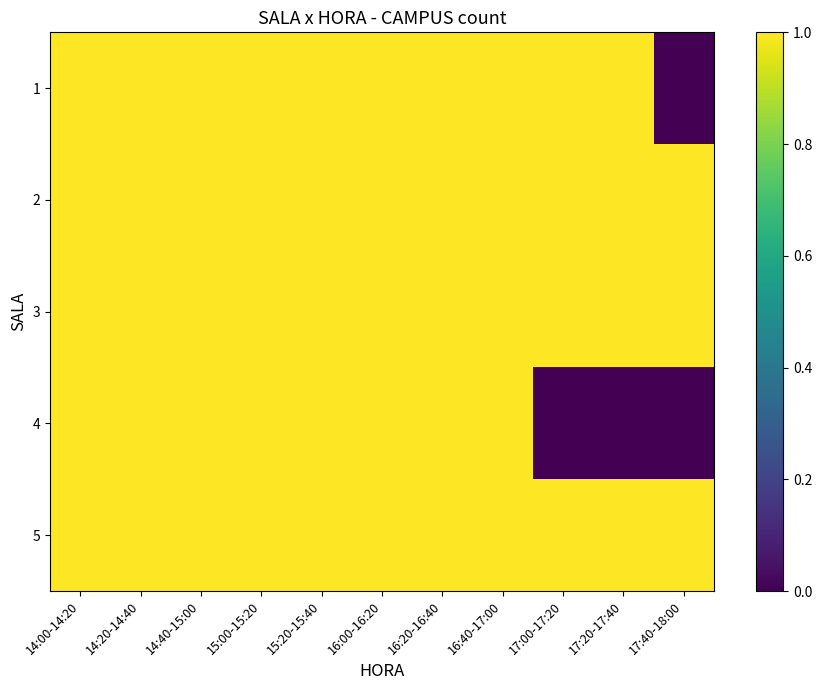

Reading right to left, what are all the values shown in this chart?

1: 17:40-18:00=0	17:20-17:40=1	17:00-17:20=1	16:40-17:00=1	16:20-16:40=1	16:00-16:20=1	15:20-15:40=1	15:00-15:20=1	14:40-15:00=1	14:20-14:40=1	14:00-14:20=1
2: 17:40-18:00=1	17:20-17:40=1	17:00-17:20=1	16:40-17:00=1	16:20-16:40=1	16:00-16:20=1	15:20-15:40=1	15:00-15:20=1	14:40-15:00=1	14:20-14:40=1	14:00-14:20=1
3: 17:40-18:00=1	17:20-17:40=1	17:00-17:20=1	16:40-17:00=1	16:20-16:40=1	16:00-16:20=1	15:20-15:40=1	15:00-15:20=1	14:40-15:00=1	14:20-14:40=1	14:00-14:20=1
4: 17:40-18:00=0	17:20-17:40=0	17:00-17:20=0	16:40-17:00=1	16:20-16:40=1	16:00-16:20=1	15:20-15:40=1	15:00-15:20=1	14:40-15:00=1	14:20-14:40=1	14:00-14:20=1
5: 17:40-18:00=1	17:20-17:40=1	17:00-17:20=1	16:40-17:00=1	16:20-16:40=1	16:00-16:20=1	15:20-15:40=1	15:00-15:20=1	14:40-15:00=1	14:20-14:40=1	14:00-14:20=1